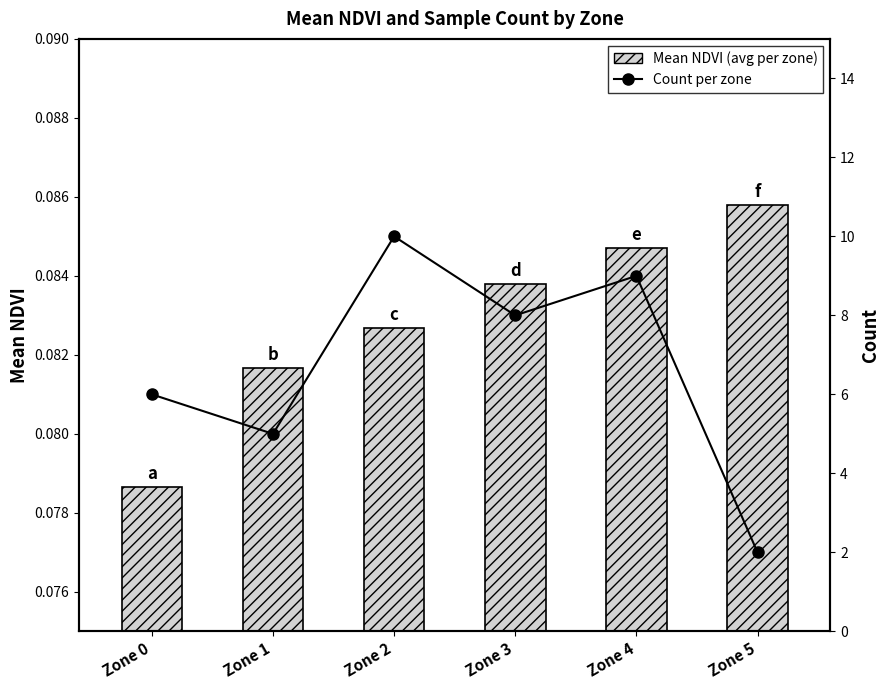

What is the value of the Count per zone bar at the 3rd from the left?

10.0